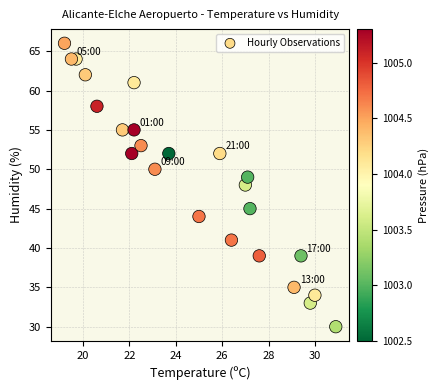

What is the range of Y values (max minus min)?

36